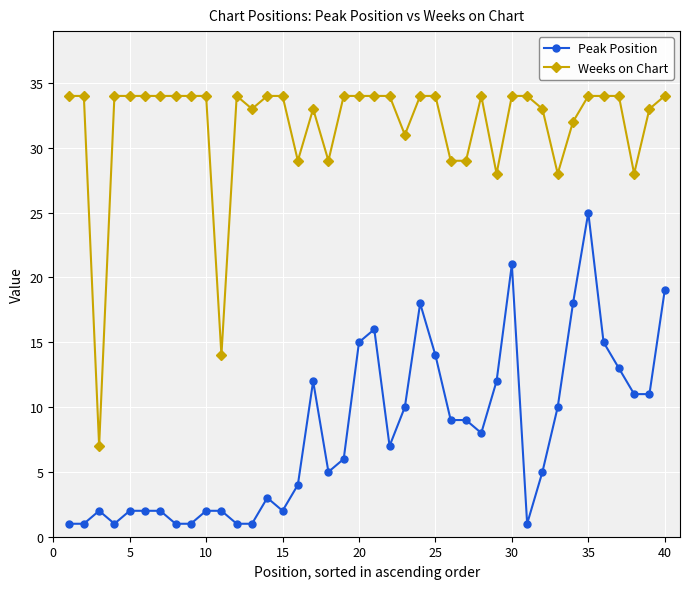

True or false: Peak Position has more than 0 points higher than both neighbors.

True